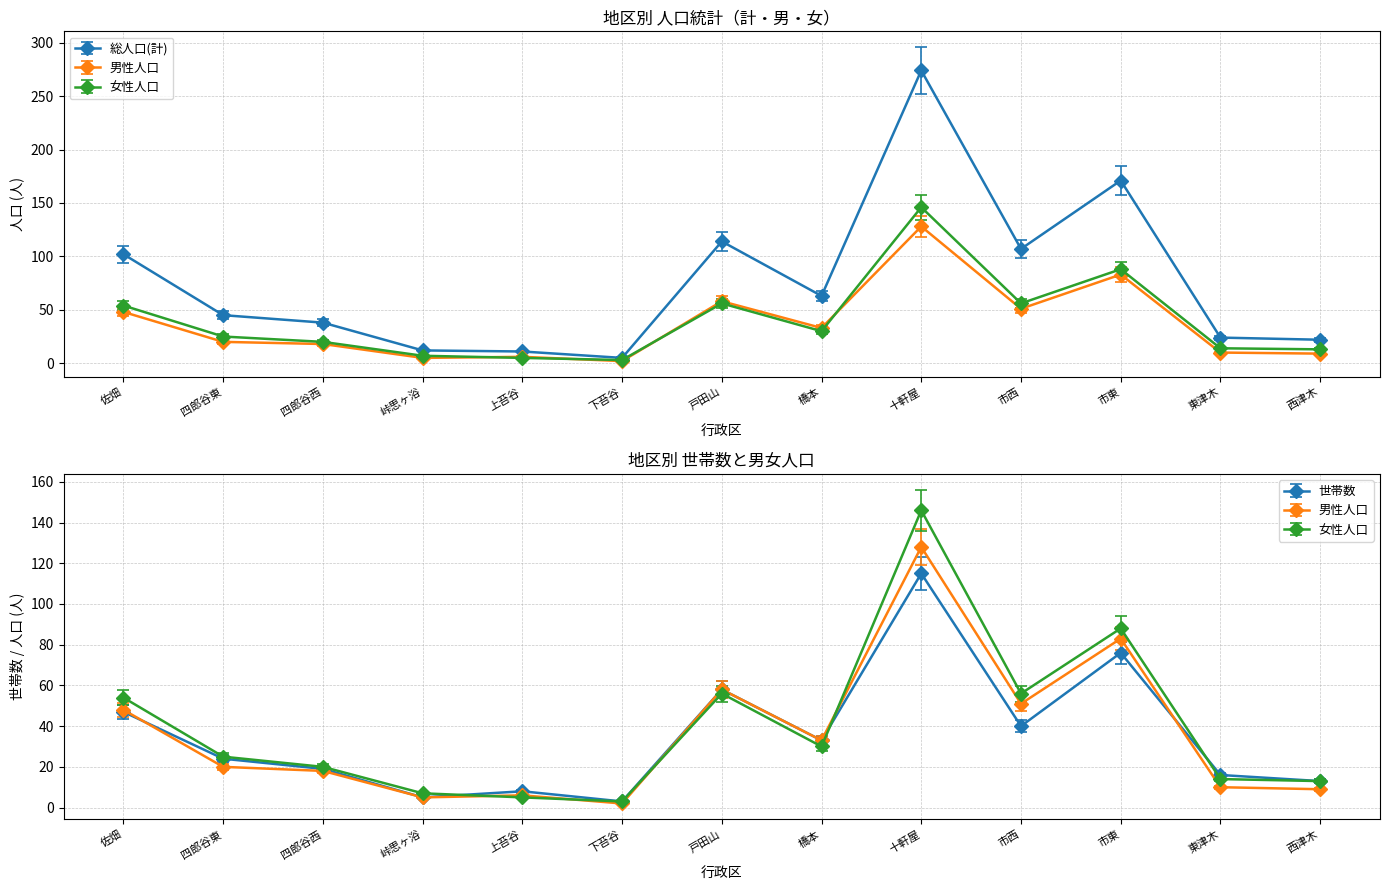

Which series changed the most between 峠思ヶ浴 and 東津木?

総人口(計)